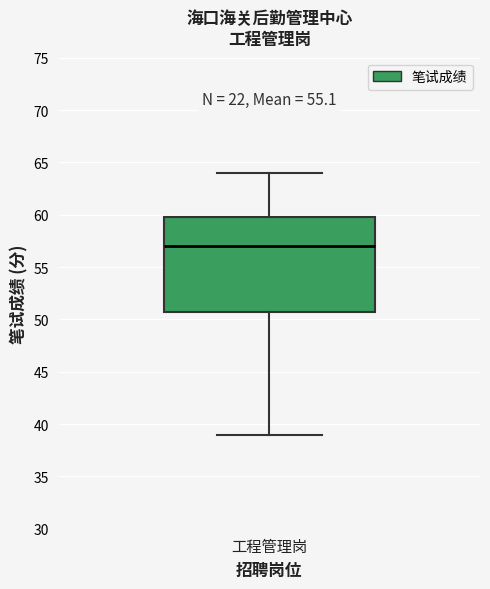

Read this box plot against the y-axis: the position of the median line, the range covered by the box, and the ends of both whiskers. The values are not printed on the chart, so give them approximately, as read against the axis.

median 57, box 51 to 60, whiskers 39 to 64